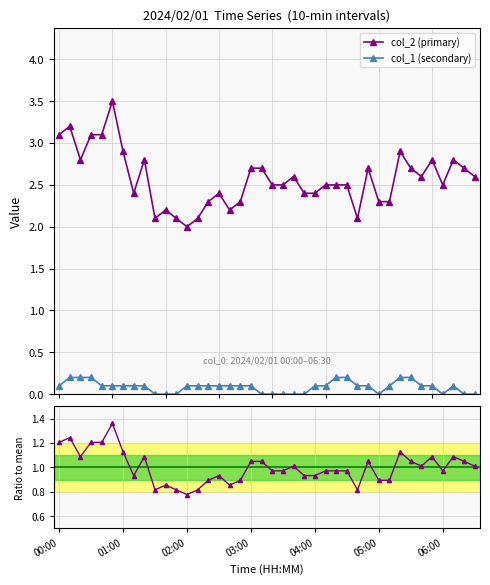

True or false: col_2 (primary) has more than 0 points higher than both neighbors.

True